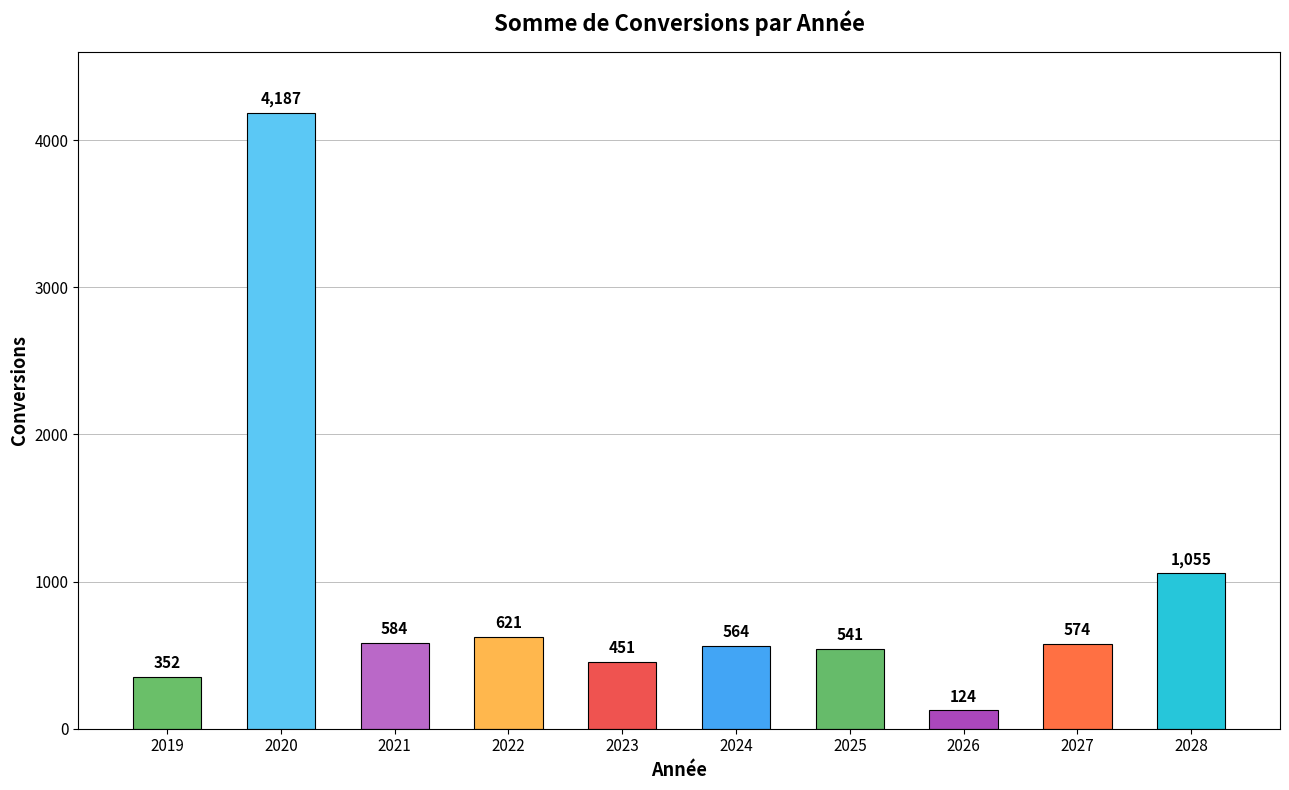

What value does the data have at 2024?

564